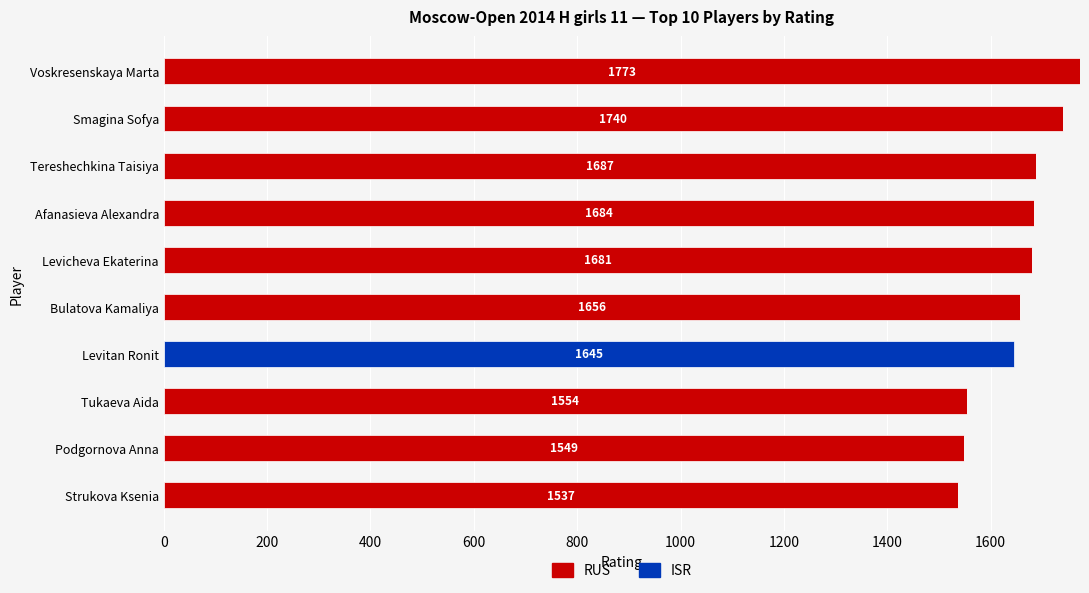

The RUS series shows 1549 at Podgornova Anna. True or false?

True